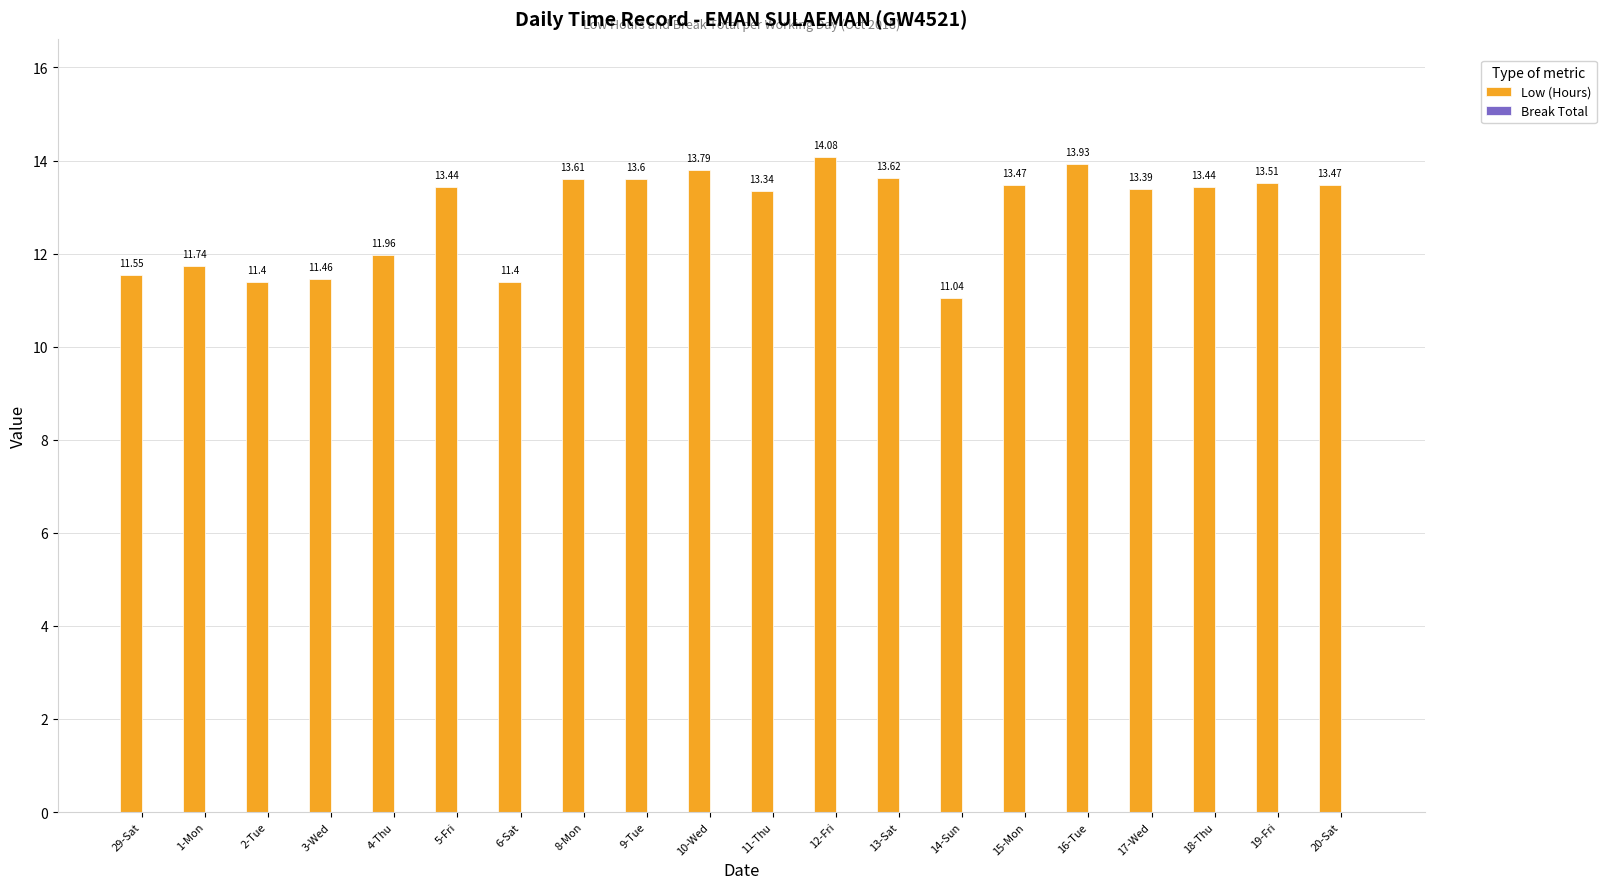

What is the change in value from 2-Tue to 15-Mon?

+2.1